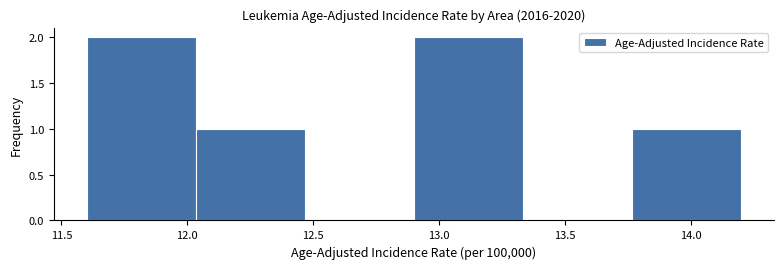

Reading left to right, list every bar in this chart as the range it spans on the x-axis followed by its height. Neither the bar edges nor the heights are printed on the chart, so give them approximately, as read against the axes.

11.60 to 12.05: 2
12.05 to 12.45: 1
12.45 to 12.90: 0
12.90 to 13.35: 2
13.35 to 13.75: 0
13.75 to 14.20: 1